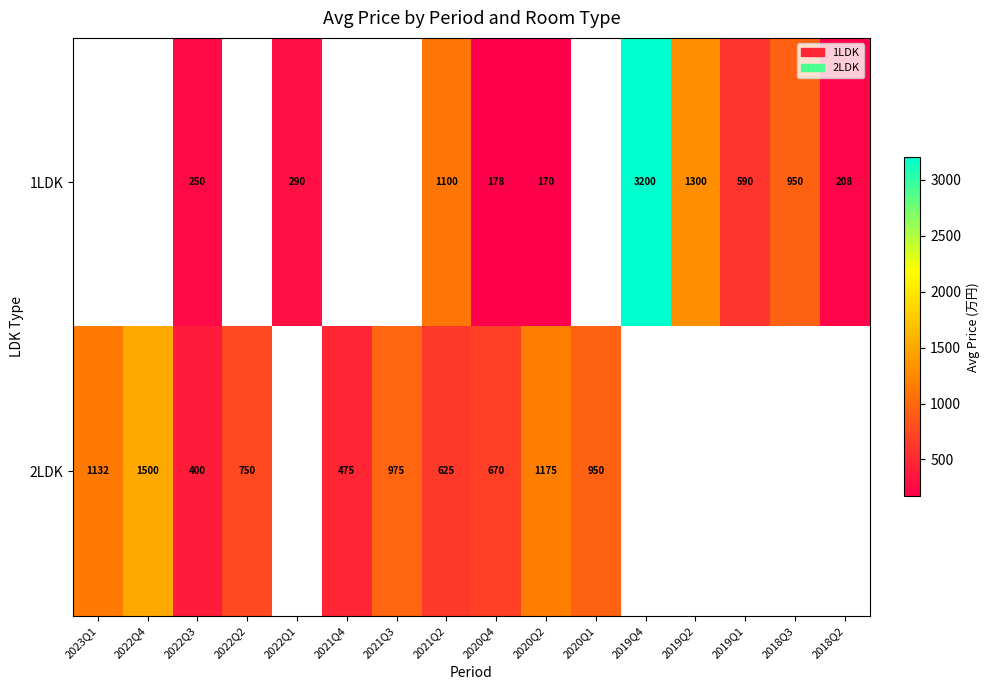

Which has a higher value, 2022Q4 or 2020Q2?

2020Q2